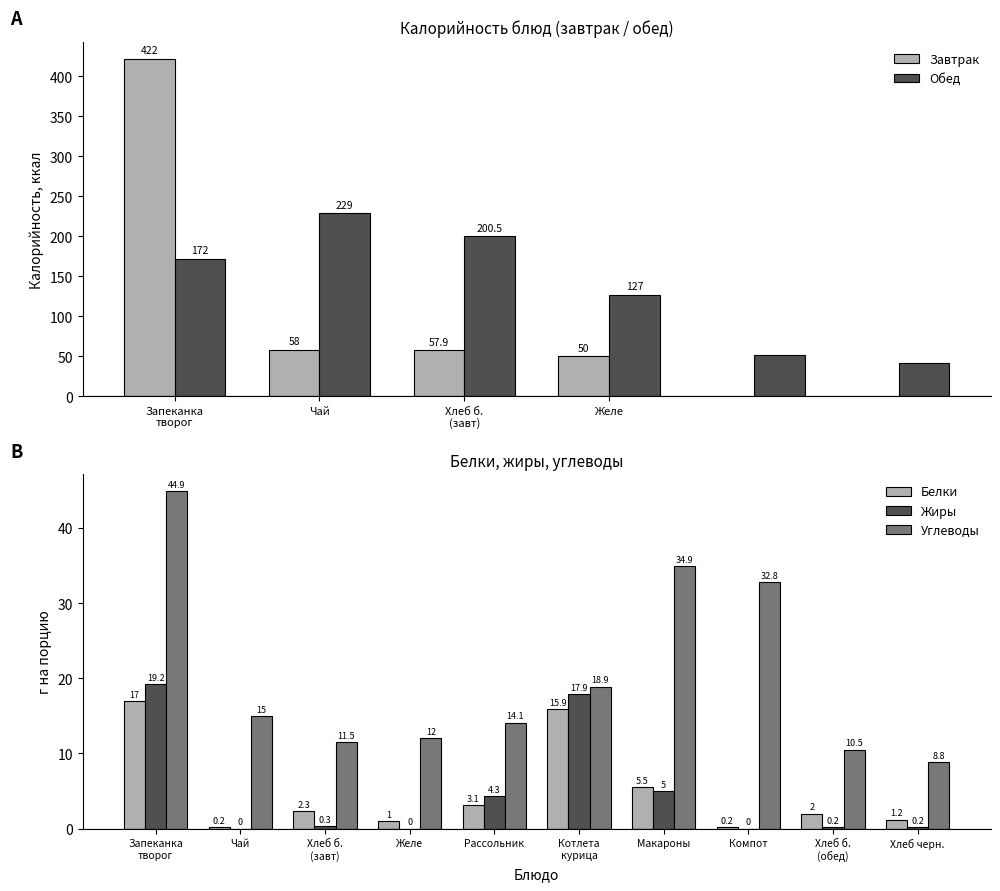

What is the value of the Белки bar at the 6th from the left?

15.9